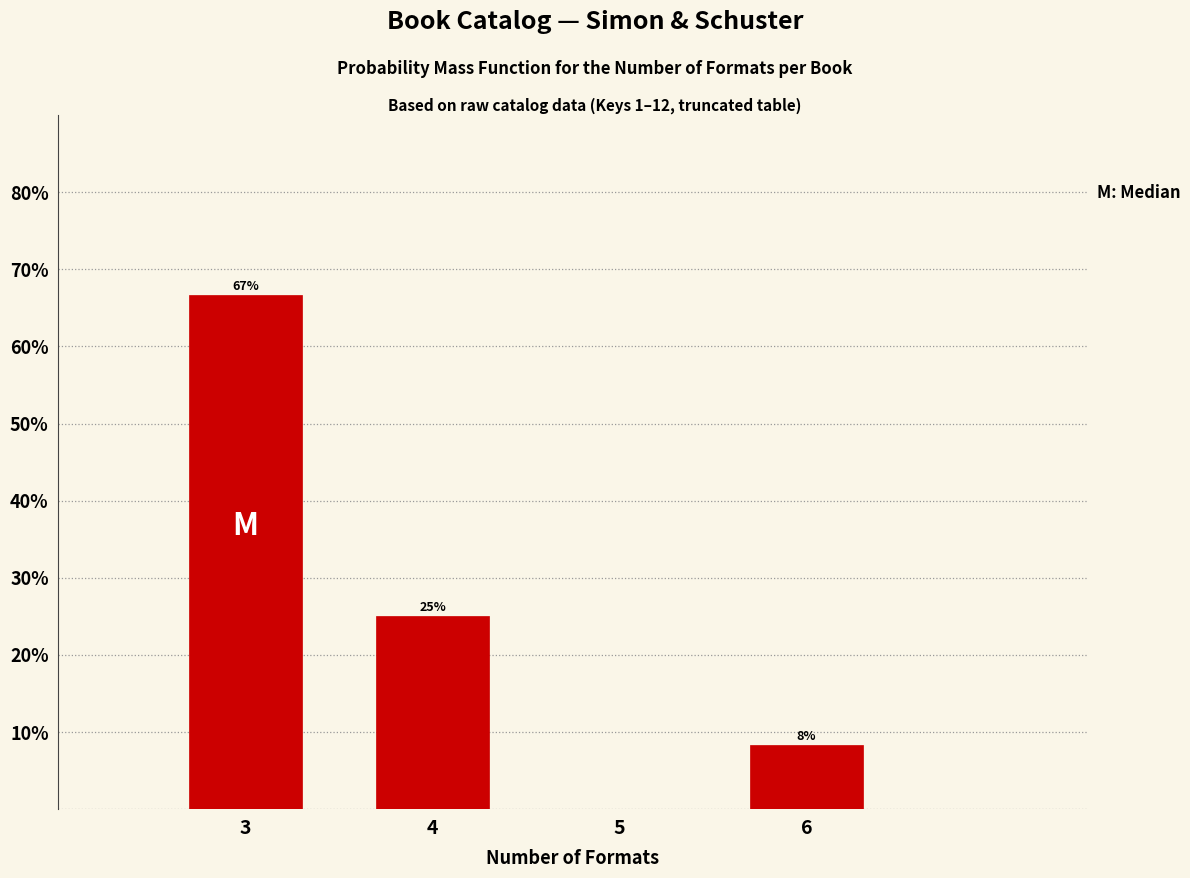

Over which range of the x-axis is the bar tallest?

2.5 to 3.5